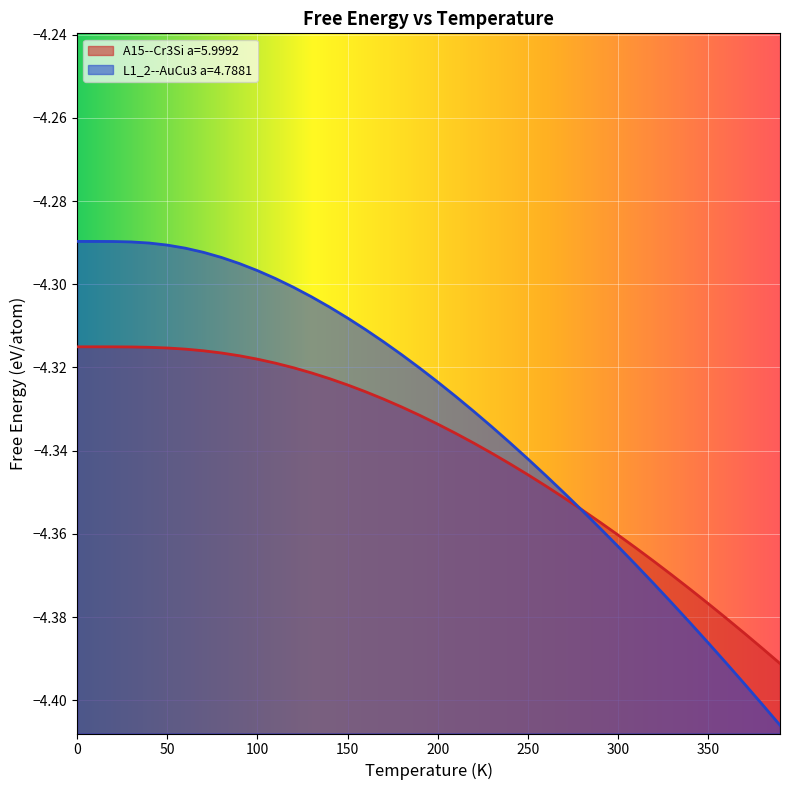

The value of L1_2--AuCu3 a=4.7881 at 100 is -7.3. True or false?

False